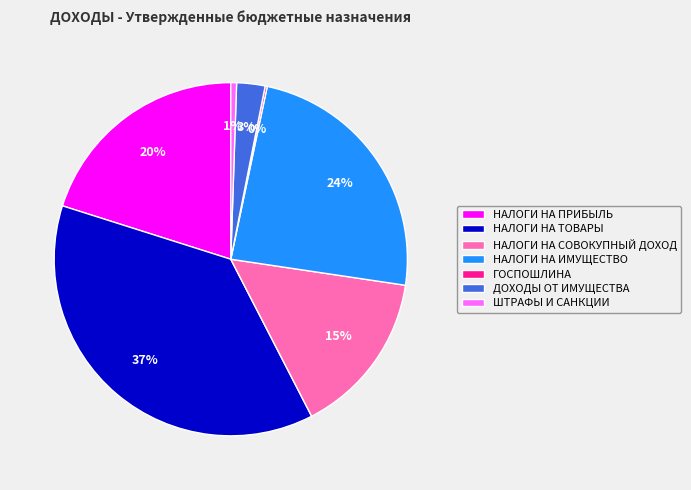

Combined, do НАЛОГИ НА ТОВАРЫ and НАЛОГИ НА ИМУЩЕСТВО account for over 50%?

Yes